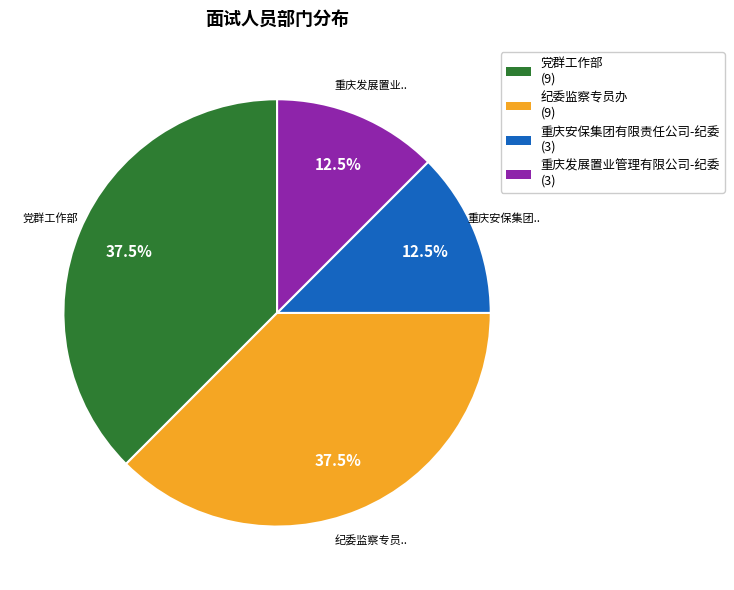

How much of the chart is everything except 党群工作部?

62.5%